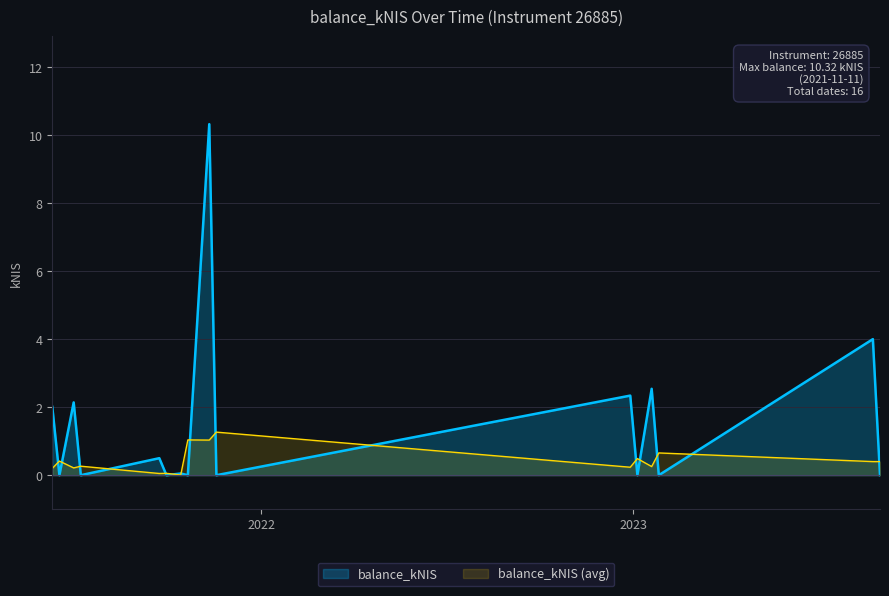

Which category has the lowest value across all series?

2021-06-17